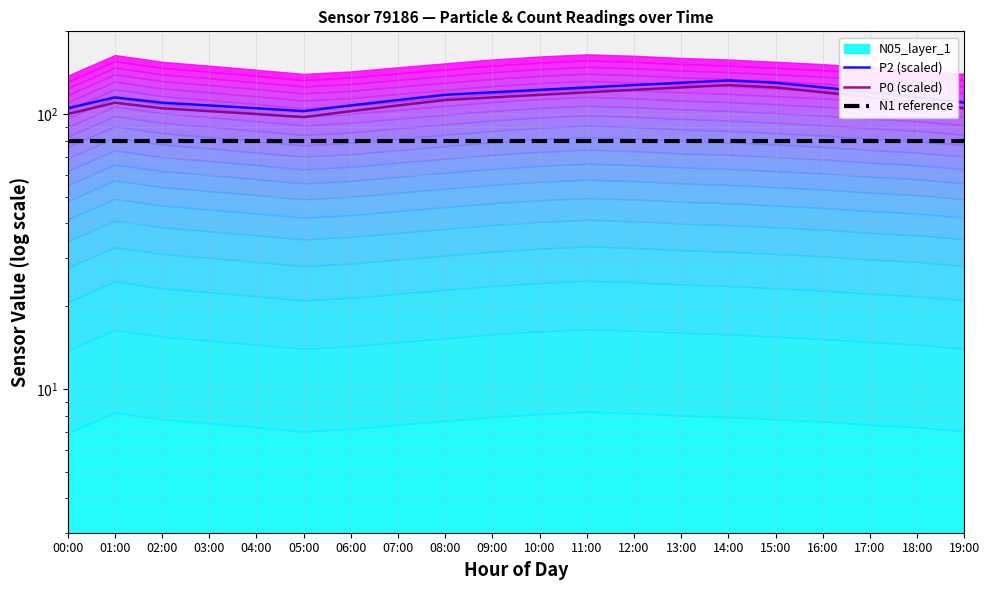

How many categories are shown in the chart?

20